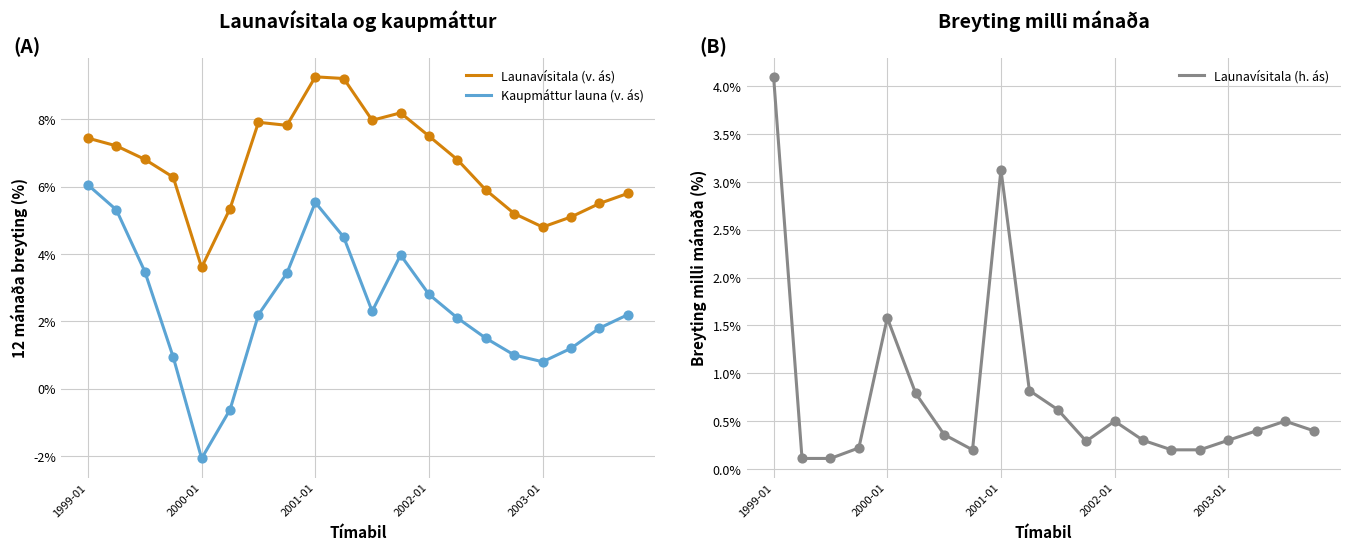

Which series contains the highest Y value?

Launavísitala (v. ás)